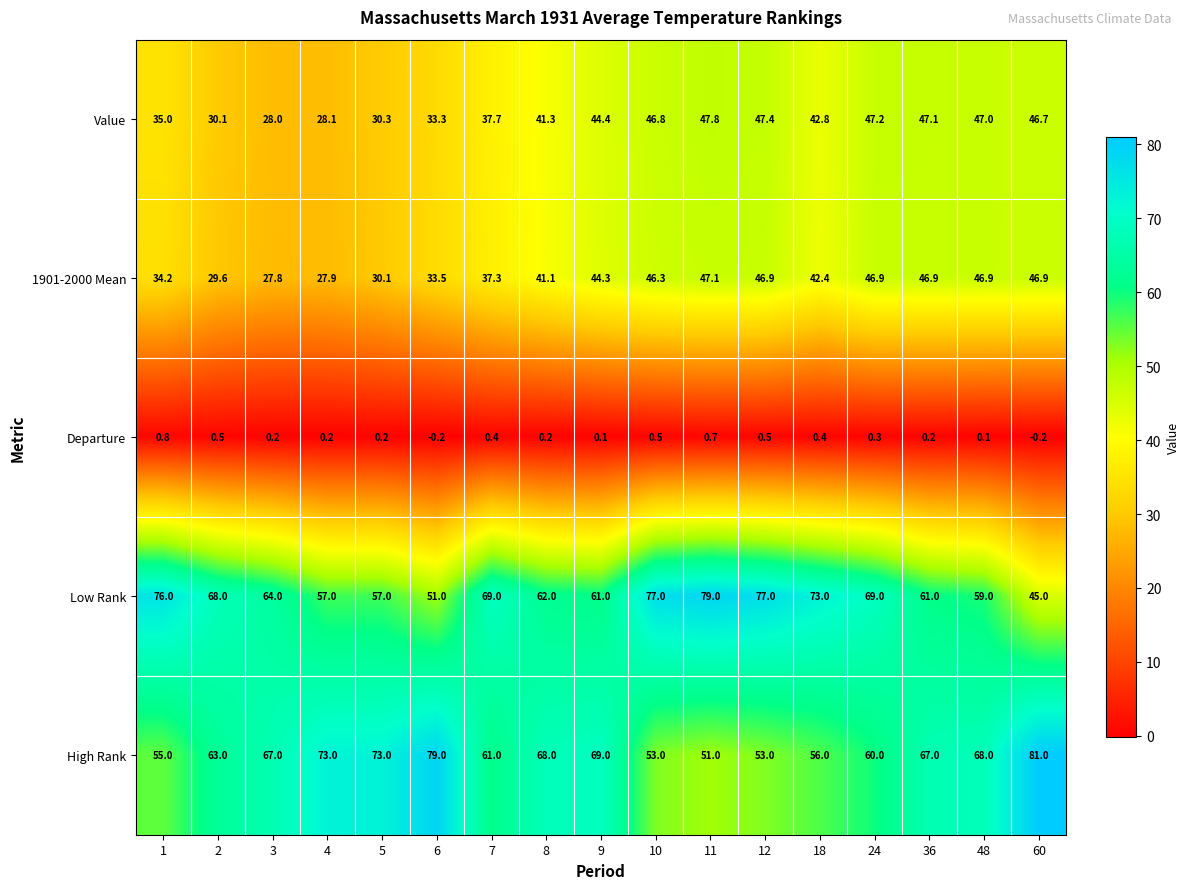

Which series has the largest range (max minus min)?

Low Rank